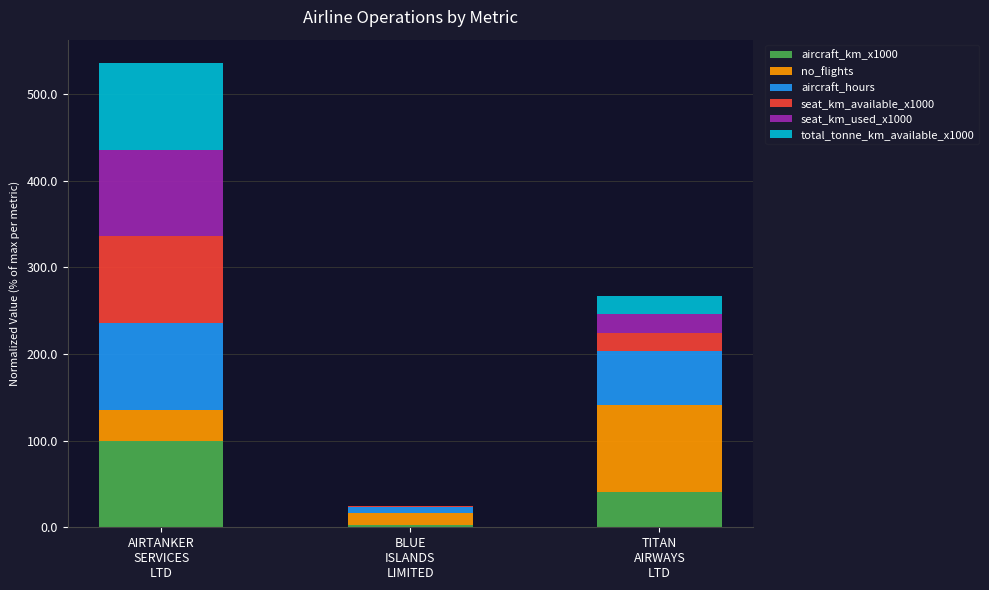

What is the maximum value for aircraft_km_x1000?

100.0